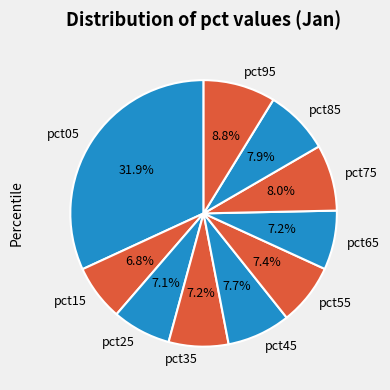

To the nearest percent, what is the difference between the largest and smallest slice percentages?

25%